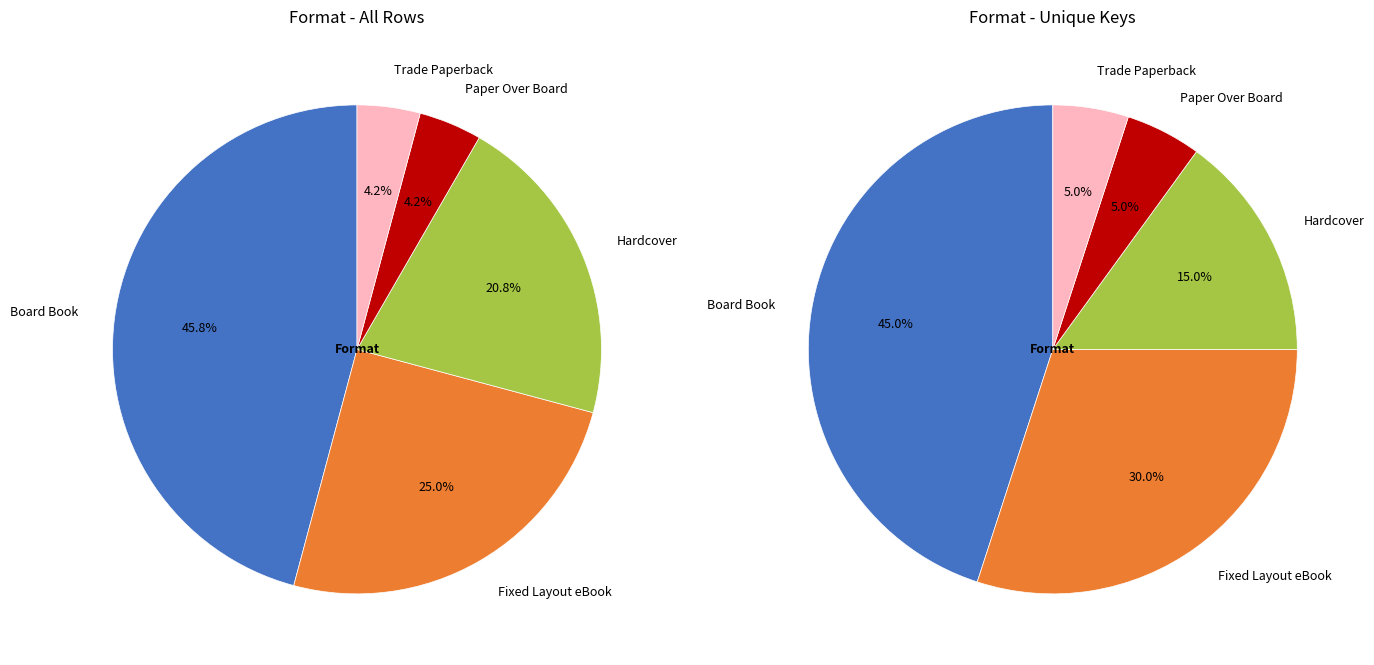

Is there a majority slice in this chart?

No